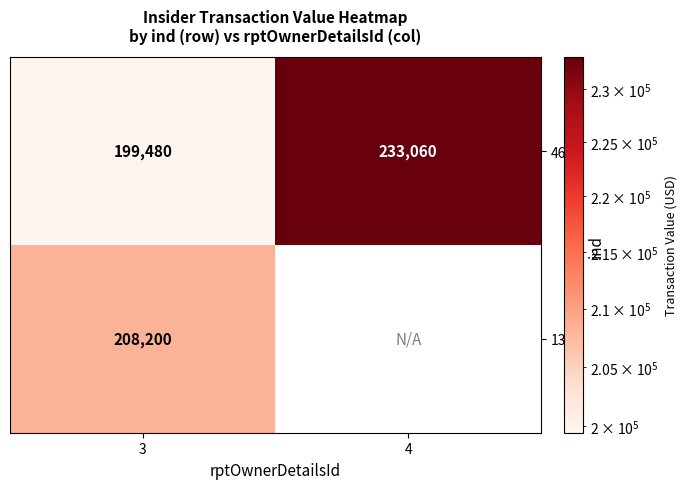

At which label is 46 closest to 216270?

3